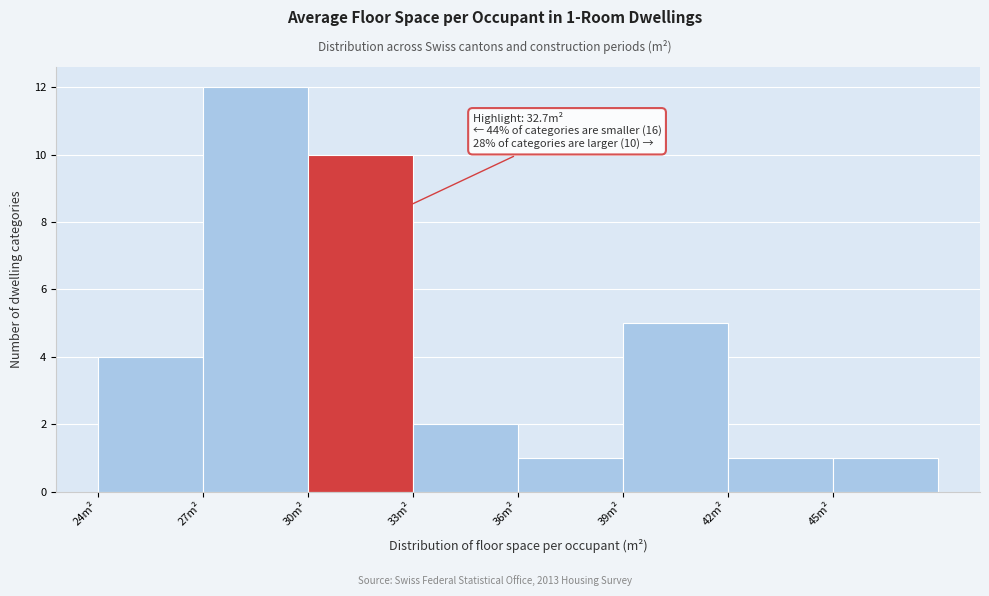

Which range on the x-axis has the tallest bar?

27 to 30